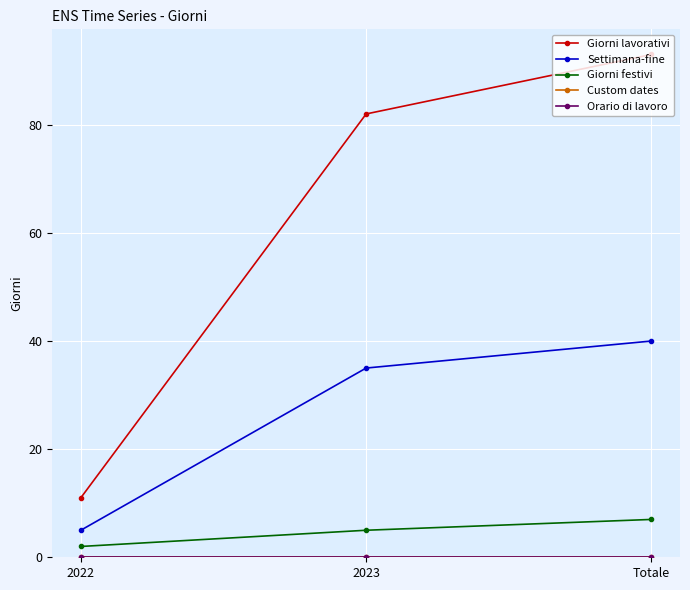

Reading right to left, list all the values displayed in this chart.

Giorni lavorativi: Totale=93	2023=82	2022=11
Settimana-fine: Totale=40	2023=35	2022=5
Giorni festivi: Totale=7	2023=5	2022=2
Custom dates: Totale=0	2023=0	2022=0
Orario di lavoro: Totale=0	2023=0	2022=0